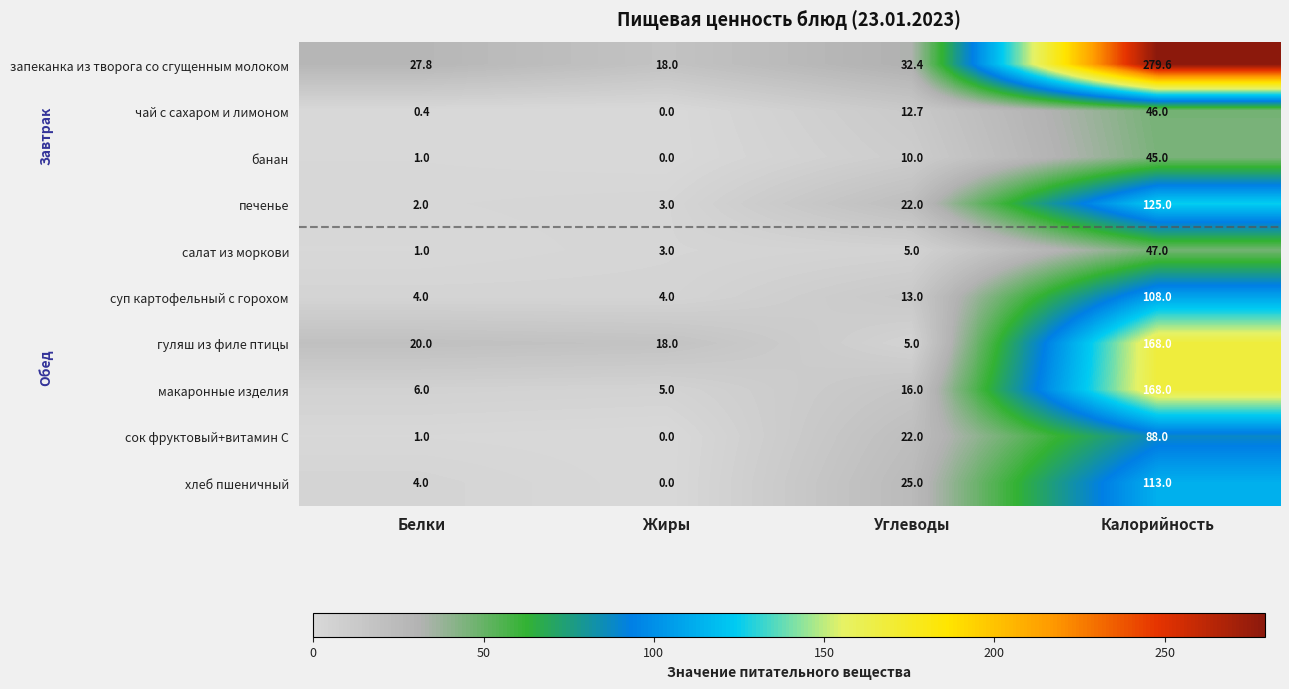

Is the value of салат из моркови at Углеводы greater than the value of банан at Жиры?

Yes